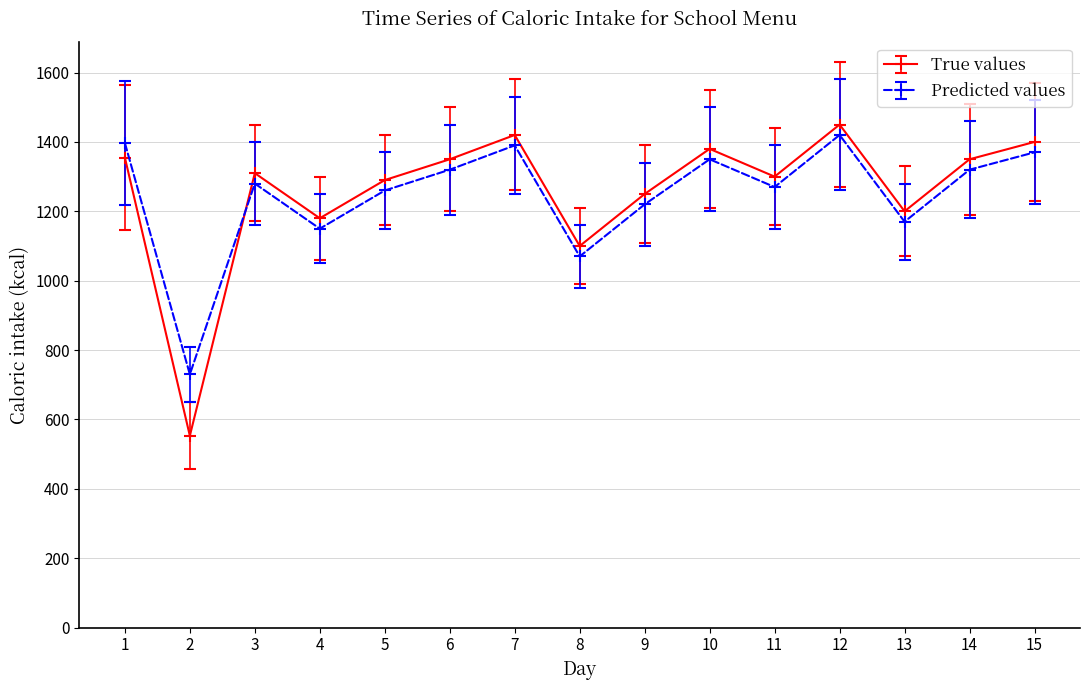

What is the total value across all series at 2?

1283